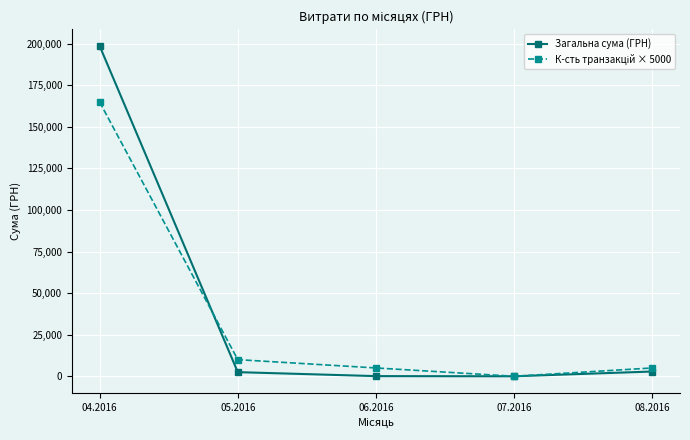

Which series has the largest range (max minus min)?

Загальна сума (ГРН)